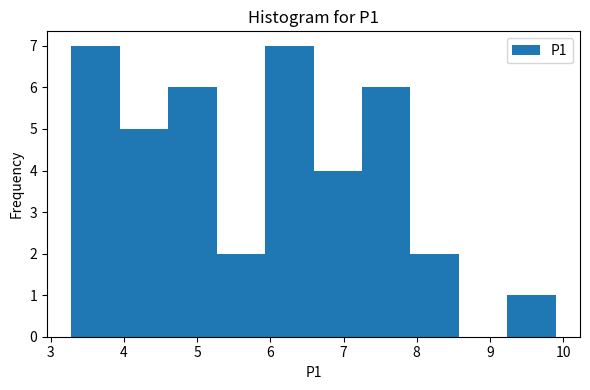

Reading left to right, transcribe this chart: for each bar, give the range it covers on the x-axis and its height. Neither the bar edges nor the heights are printed on the chart, so give them approximately, as read against the axes.

3.3 to 3.9: 7
3.9 to 4.6: 5
4.6 to 5.3: 6
5.3 to 5.9: 2
5.9 to 6.6: 7
6.6 to 7.3: 4
7.3 to 7.9: 6
7.9 to 8.6: 2
8.6 to 9.2: 0
9.2 to 9.9: 1